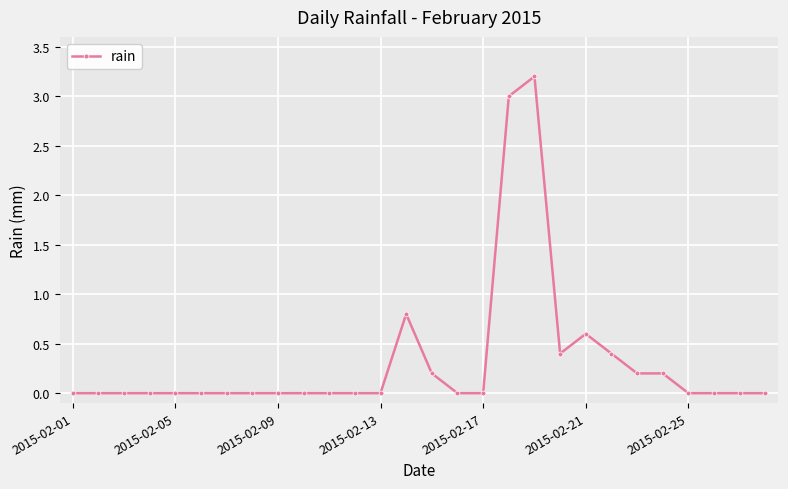

What is the greatest value displayed?

3.2